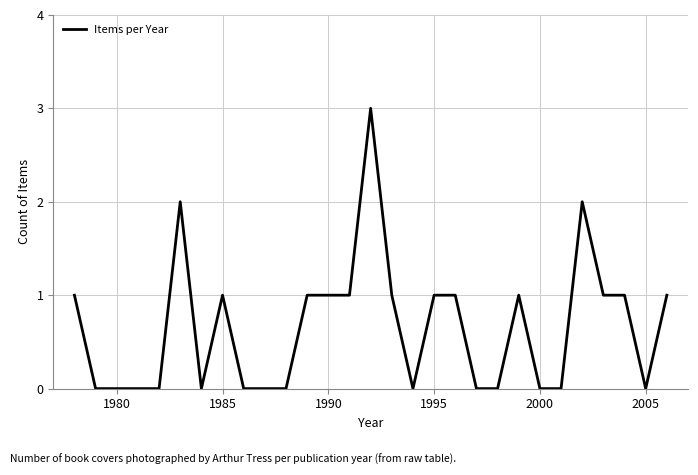

What is the difference between the second highest and minimum values?

2